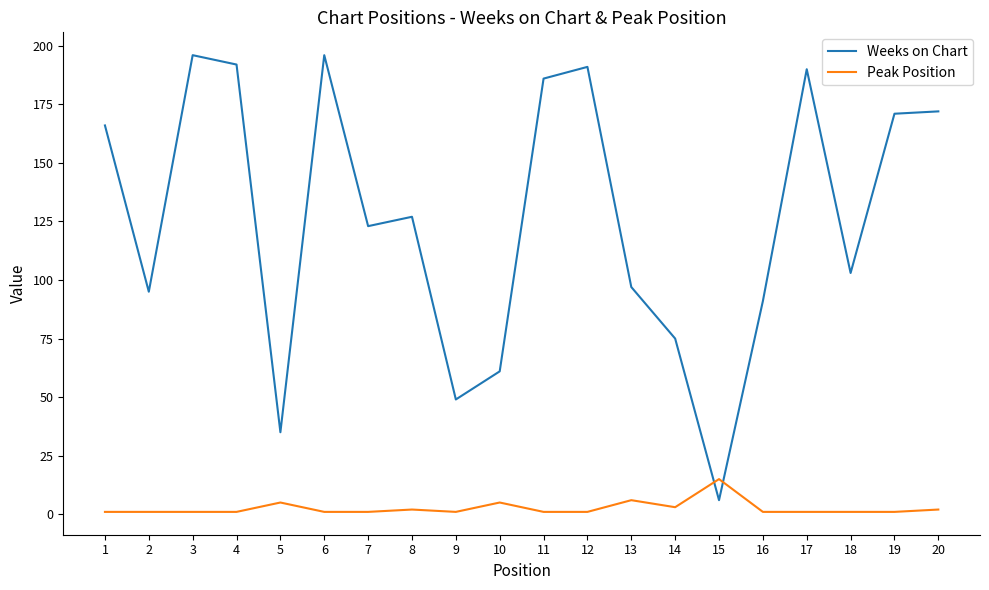

Reading left to right, extract all data points from this chart.

Weeks on Chart: 166	95	196	192	35	196	123	127	49	61	186	191	97	75	6	91	190	103	171	172
Peak Position: 1	1	1	1	5	1	1	2	1	5	1	1	6	3	15	1	1	1	1	2